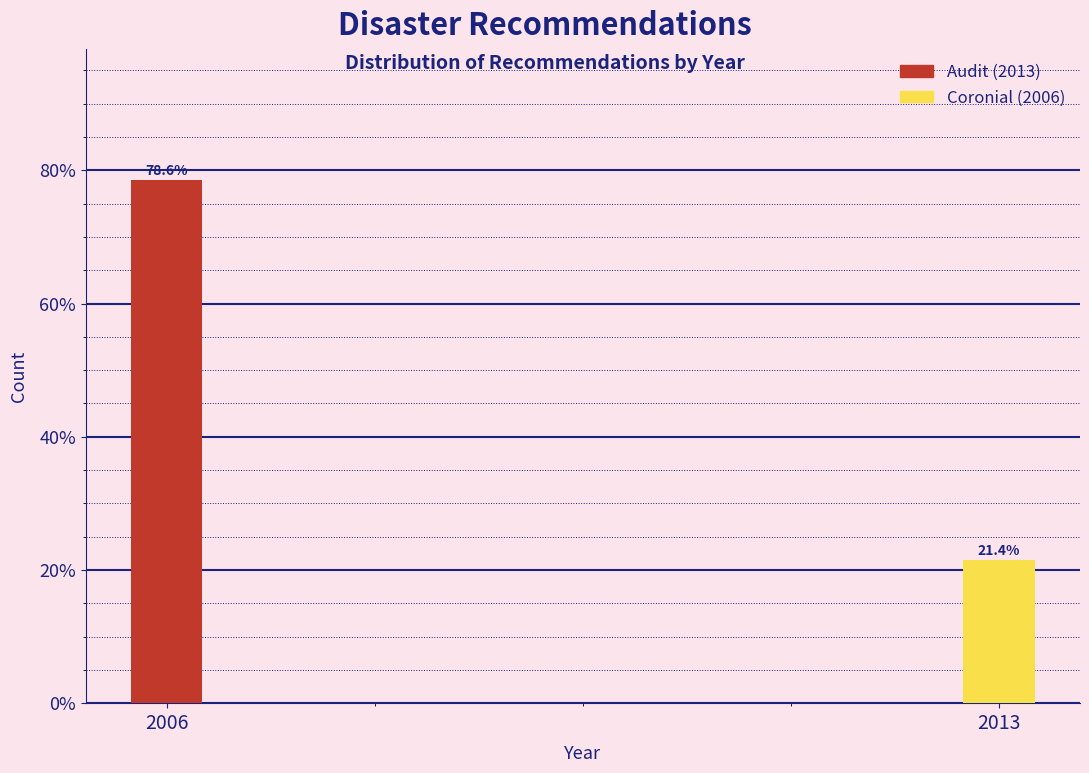

Reading right to left, list all the values displayed in this chart.

21.4	78.6